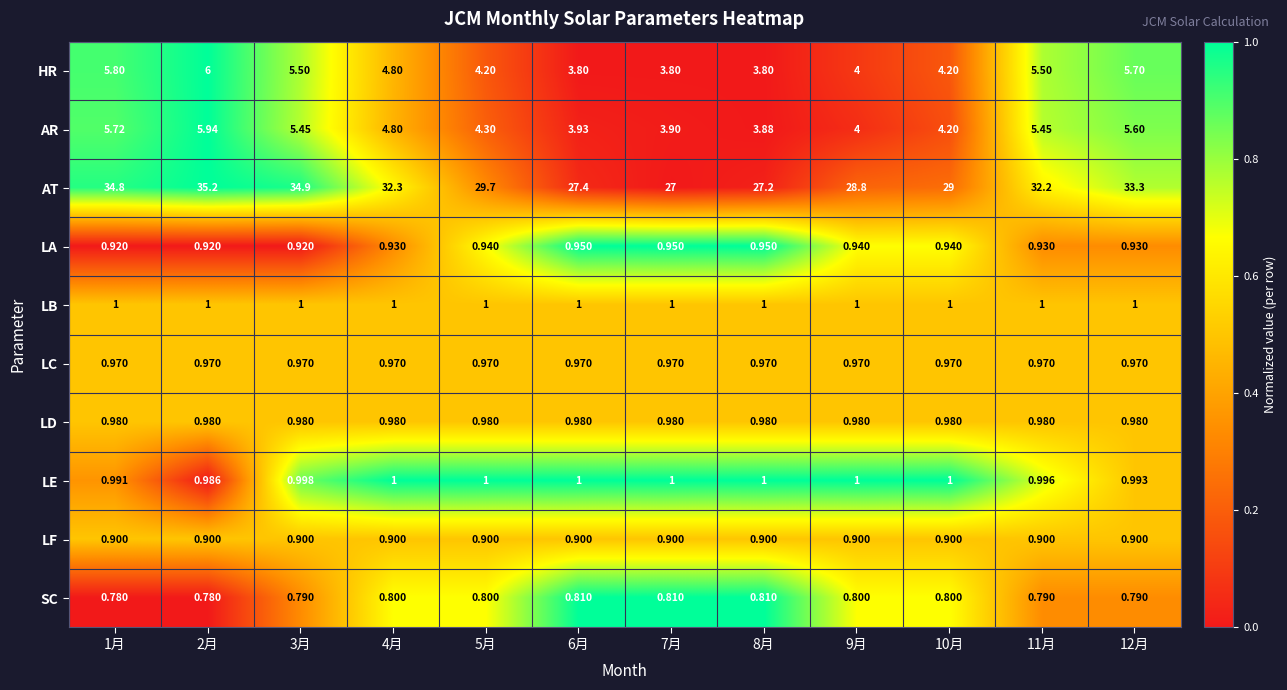

Is the value of LA at 4月 greater than the value of LC at 2月?

No